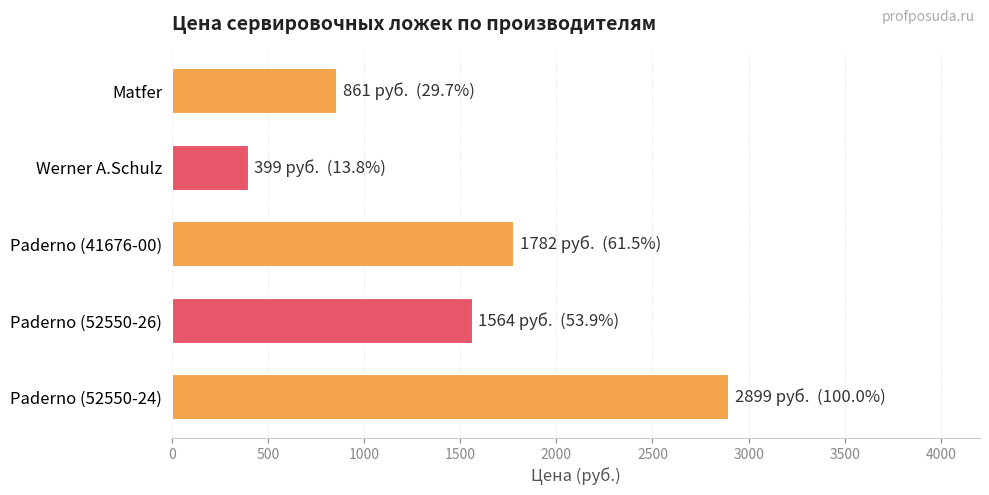

What is the minimum value shown in the chart?

399